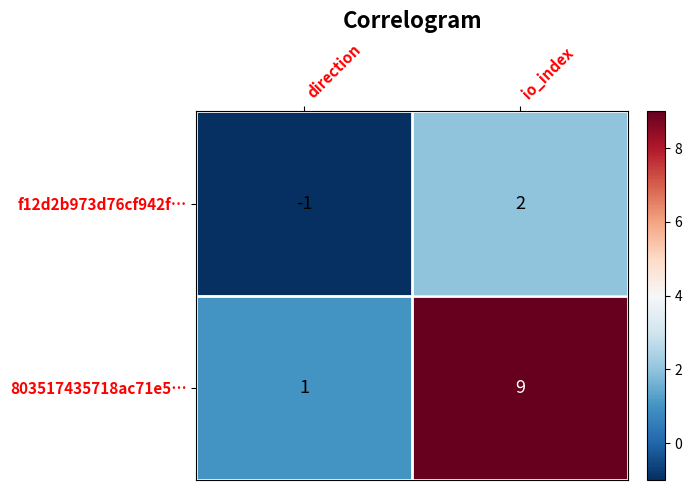

Is it true that 803517435718ac71e5… equals 9 at io_index?

True